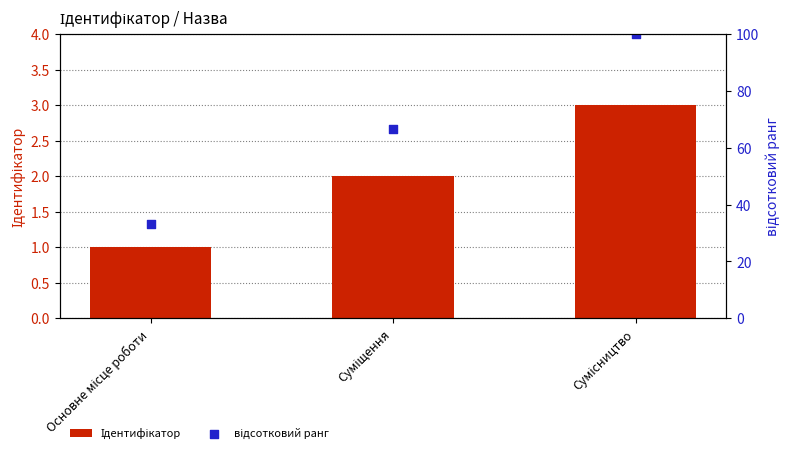

What are all the series names shown in the legend?

Ідентифікатор, відсотковий ранг